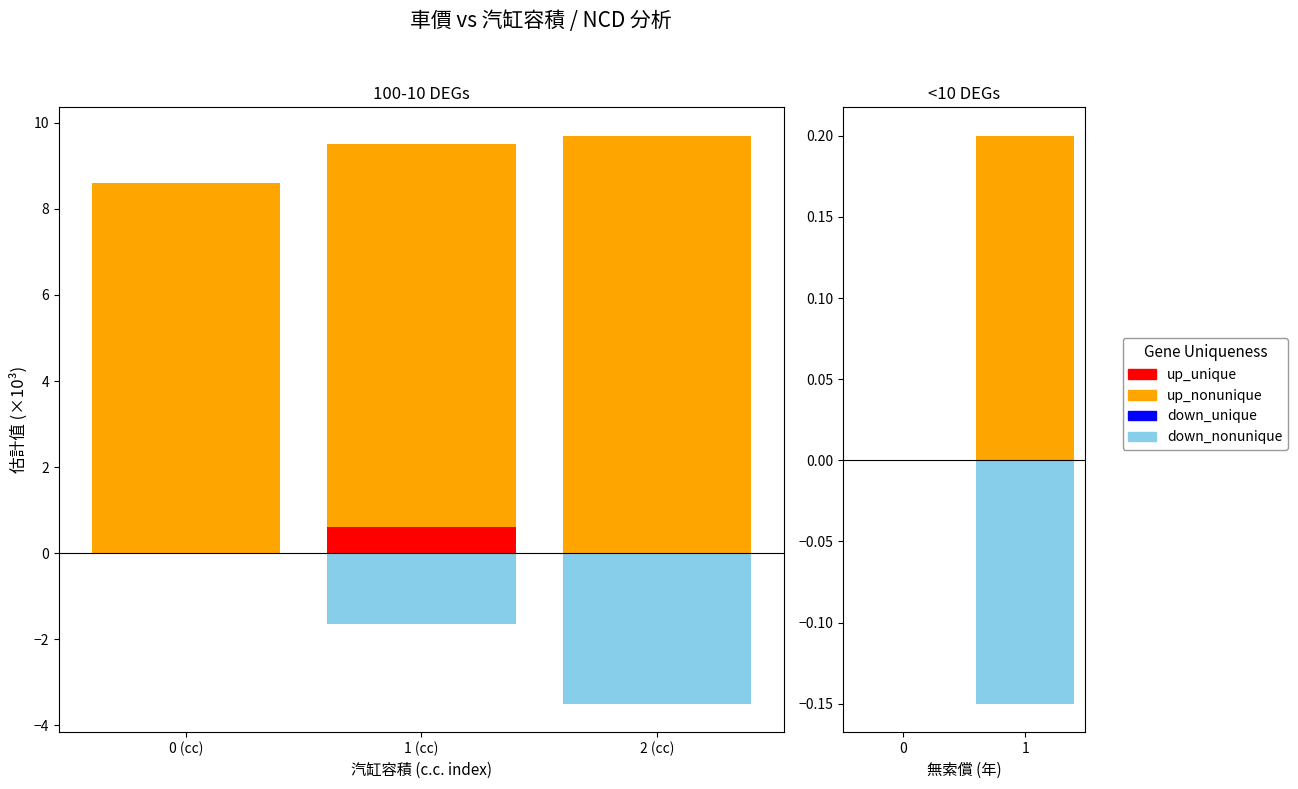

Which series has the largest total across all categories?

up_nonunique